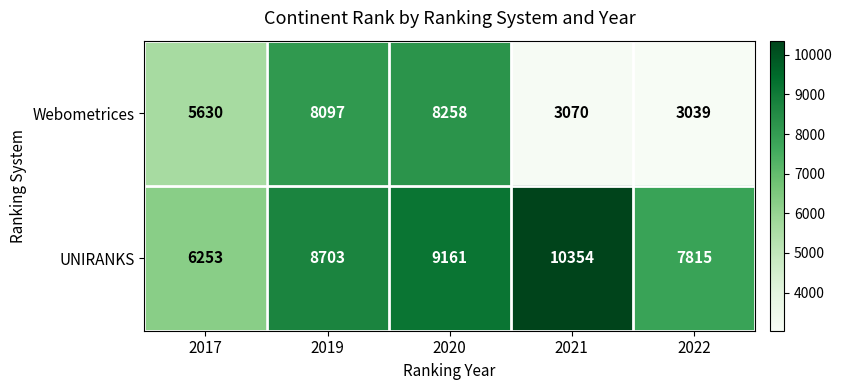

What is the average value of the UNIRANKS series?

8457